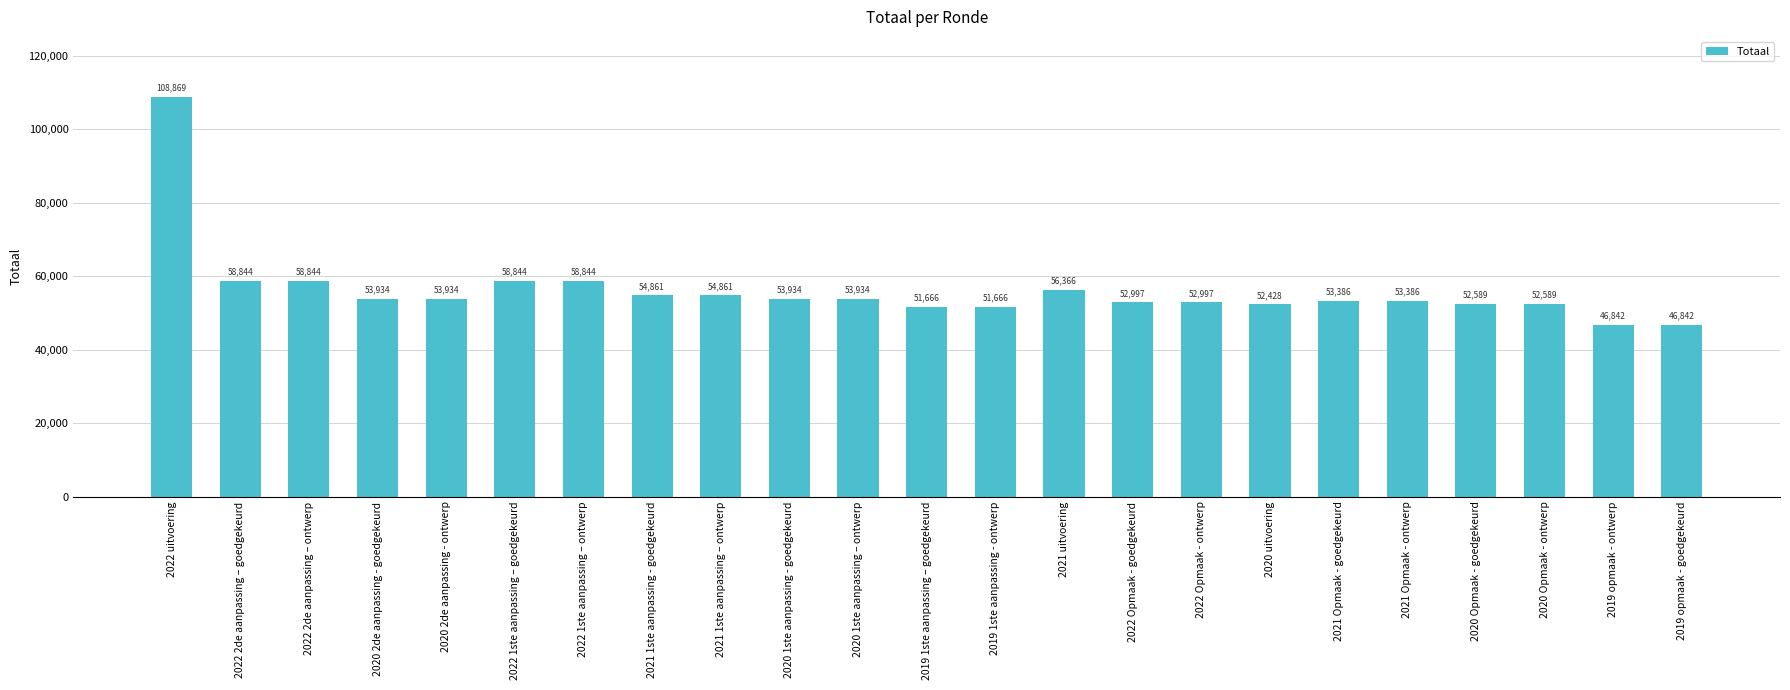

Approximately how many times larger is the value at 2019 opmaak - goedgekeurd compared to 2021 1ste aanpassing – ontwerp?

0.9